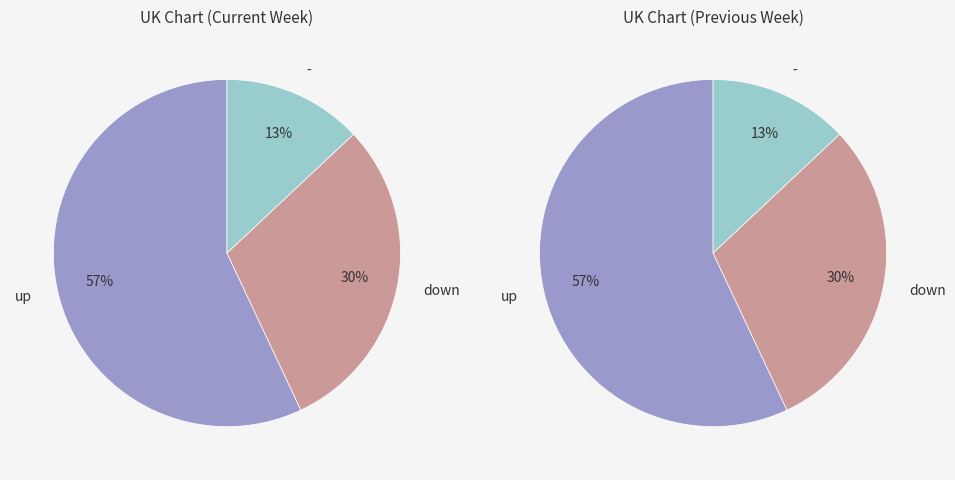

Approximately how many times larger is the value at up compared to down?

1.9